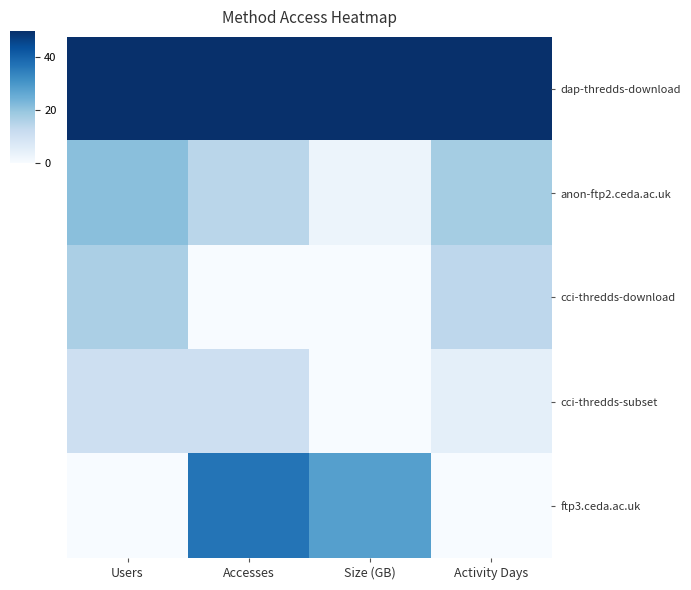

At how many categories does at least one series exceed 5?

4